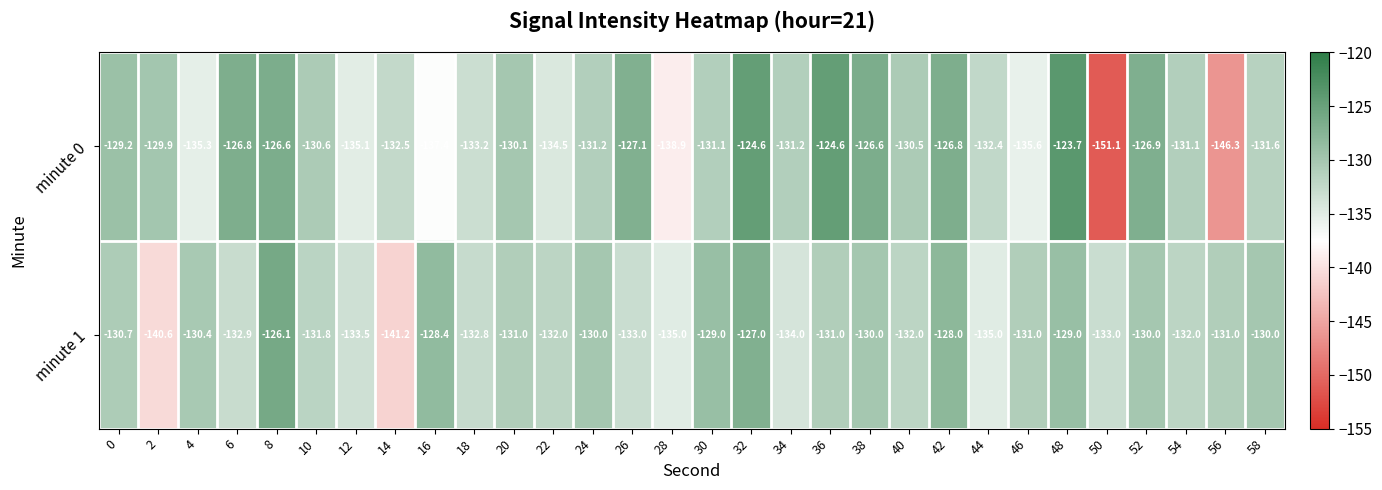

What is the approximate value of minute 0 at 42?

-126.8